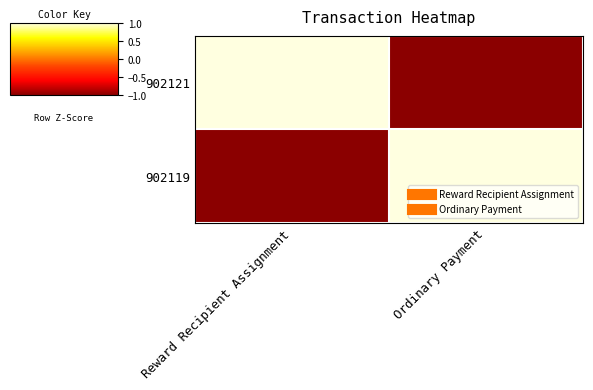

At which category is the sum across all series the highest?

Reward Recipient Assignment